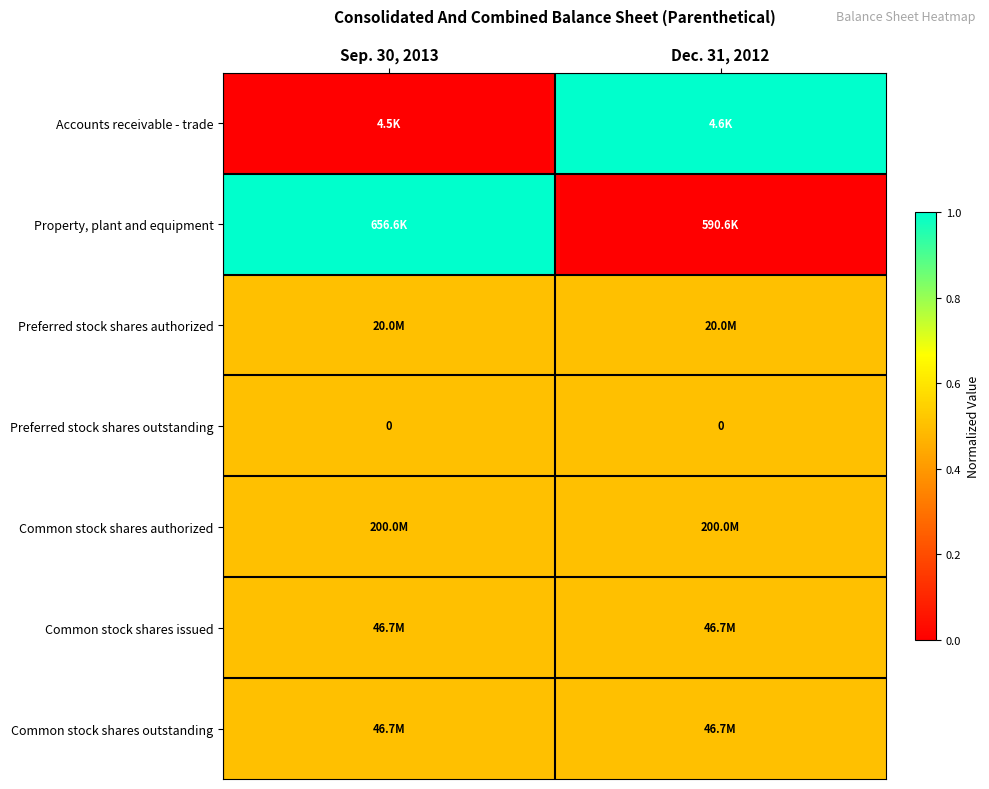

At how many categories does at least one series exceed 0?

2